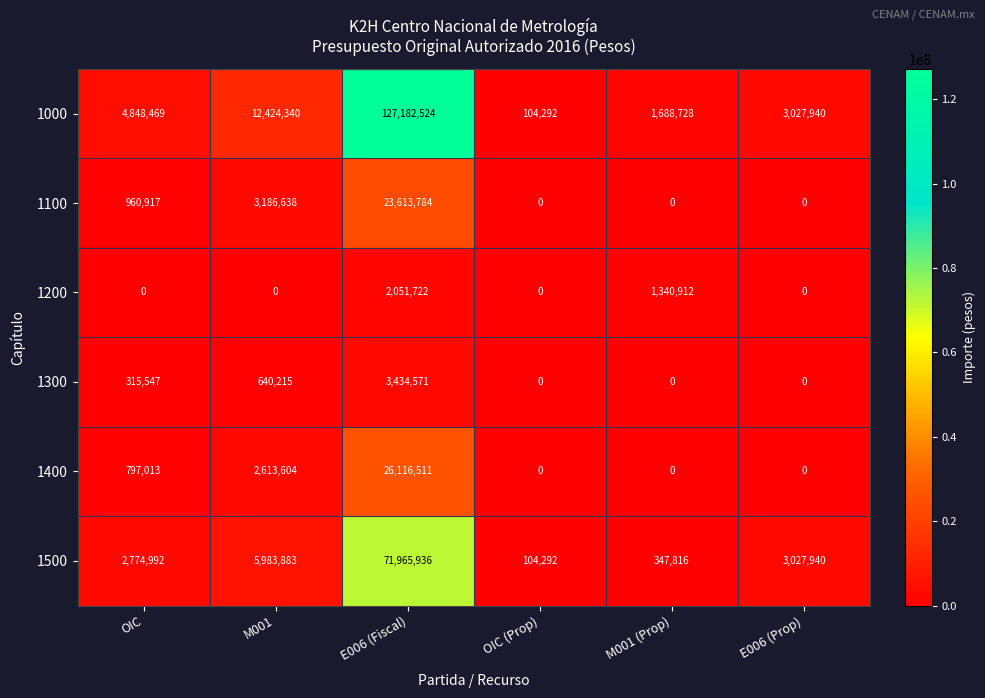

Which series has the largest total across all categories?

1000